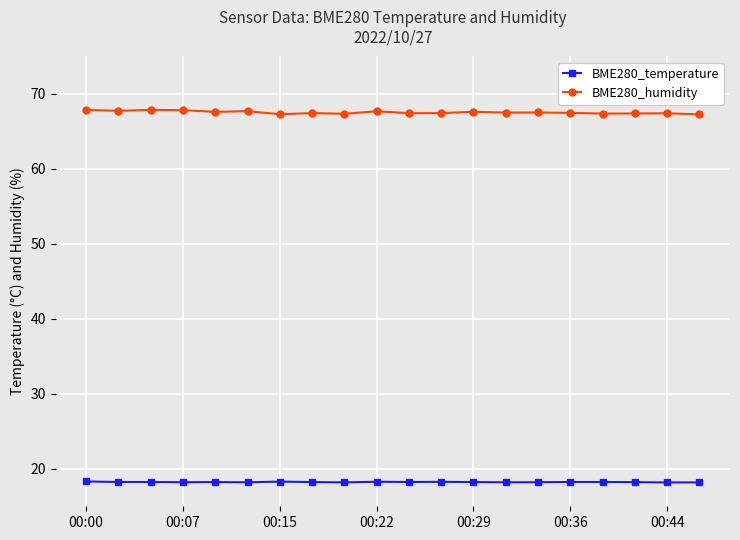

List the series in order of their overall mean, lowest first.

BME280_temperature, BME280_humidity